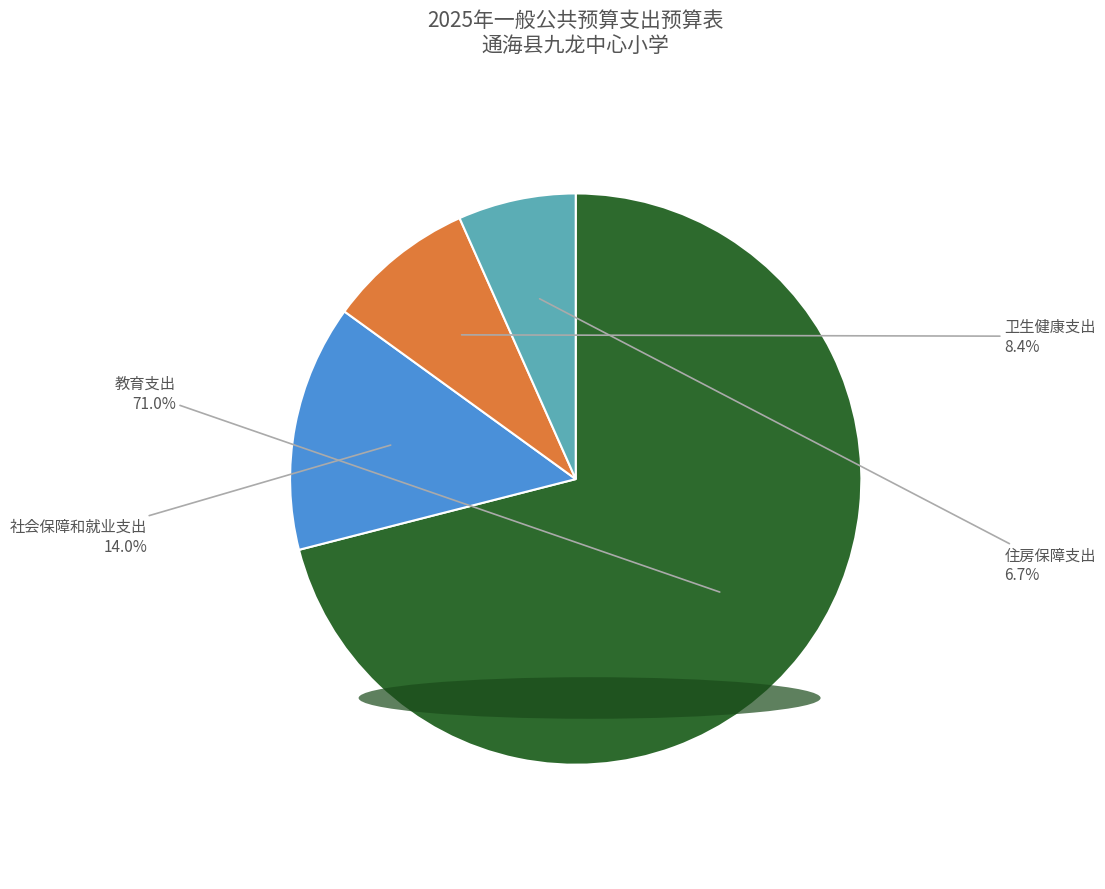

The 教育支出 slice represents 79% of the pie. True or false?

False